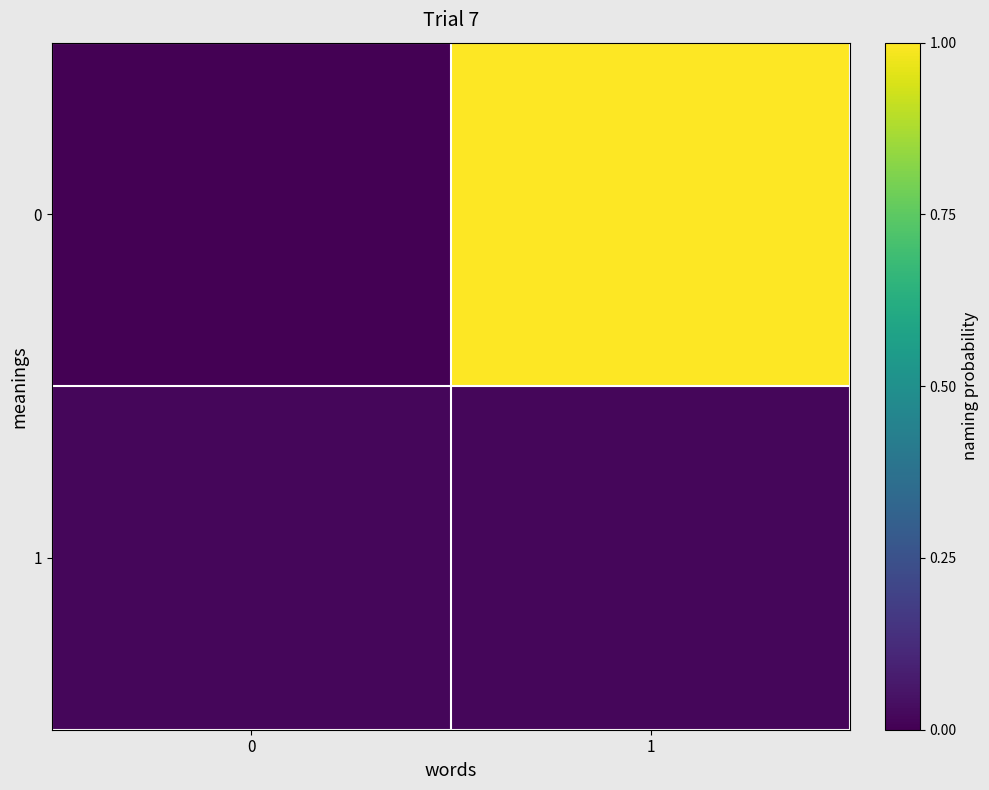

How many distinct data groups are displayed?

2